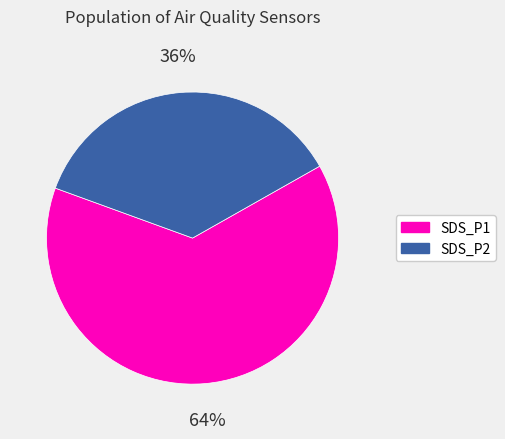

What is the smallest slice in the pie chart?

SDS_P2